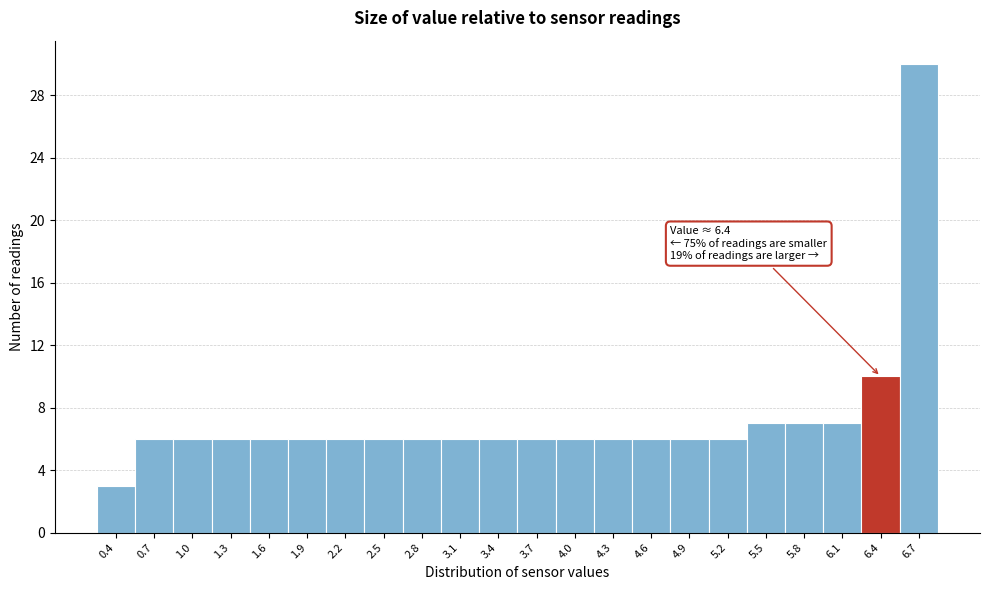

Reading left to right, extract all data points from this chart.

3	6	6	6	6	6	6	6	6	6	6	6	6	6	6	6	6	7	7	7	10	30